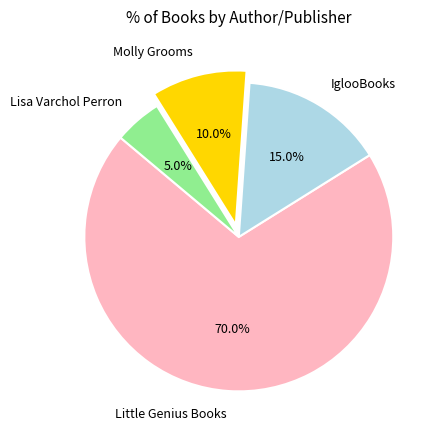

What percentage do IglooBooks and Little Genius Books together represent?

85.0%